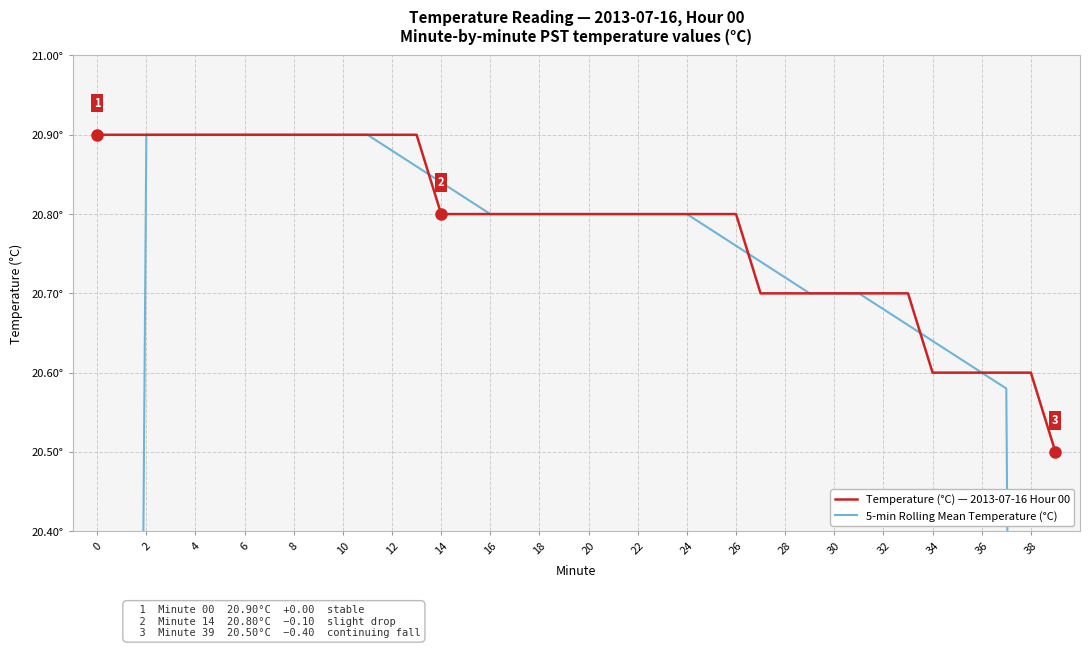

How many intersections are there between 5-min Rolling Mean Temperature (°C) and Temperature (°C) — 2013-07-16 Hour 00?

3